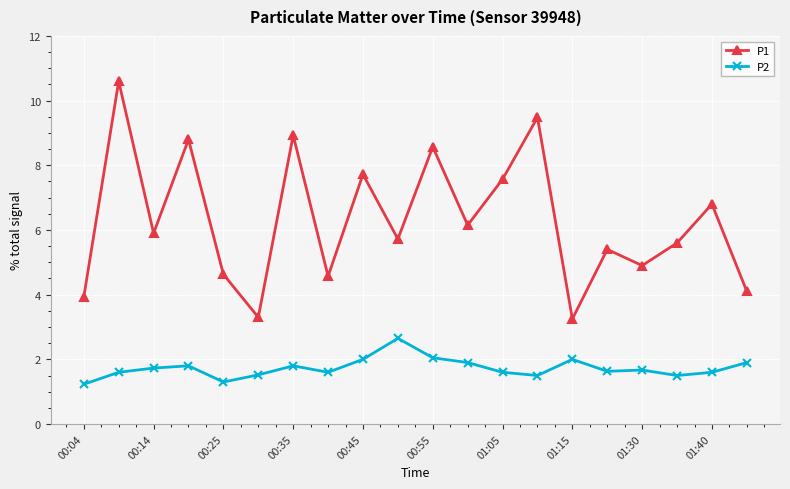

What is the minimum value shown in the chart?

1.2